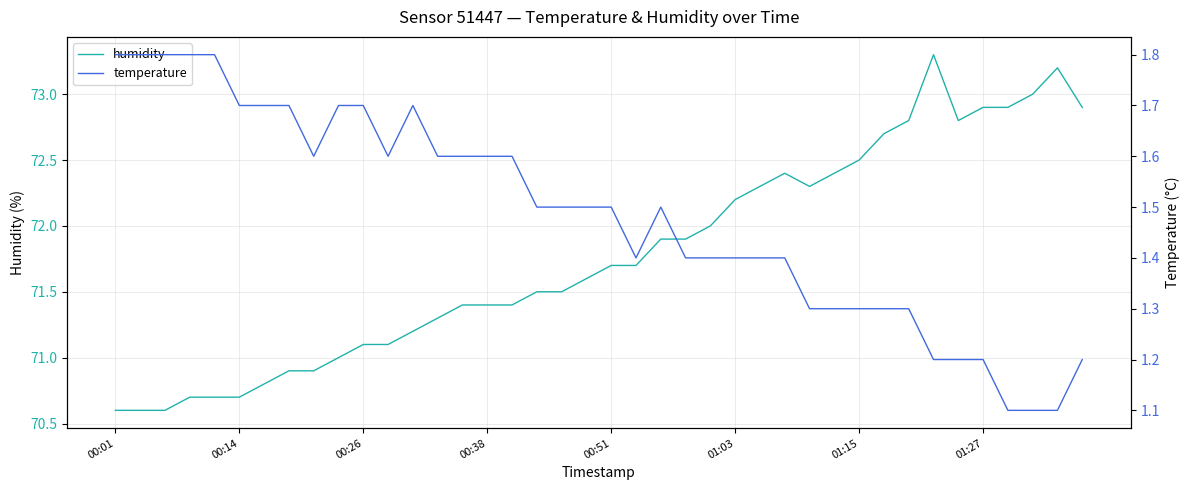

True or false: temperature and humidity intersect in this chart.

False